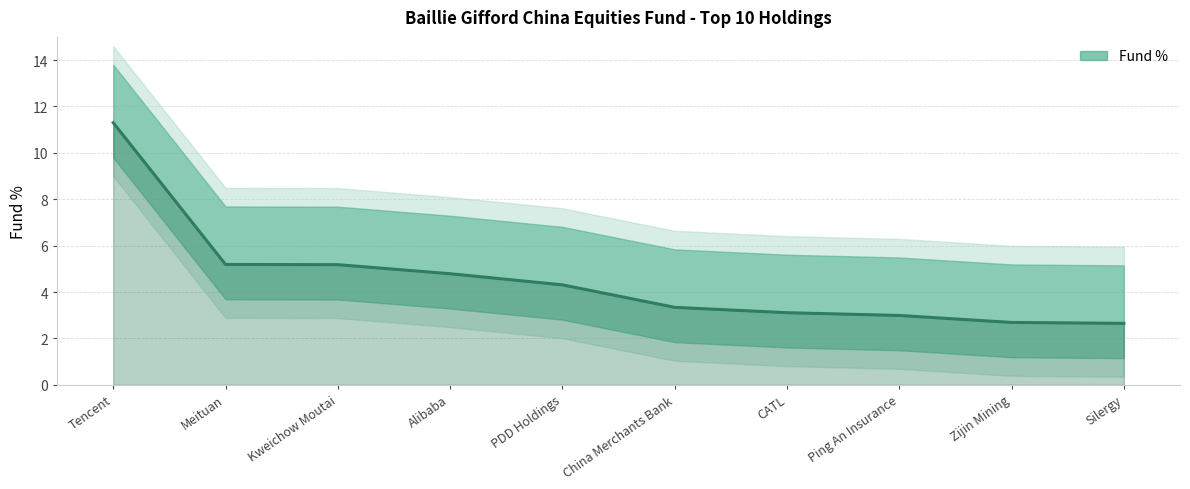

What is the average value?

4.6